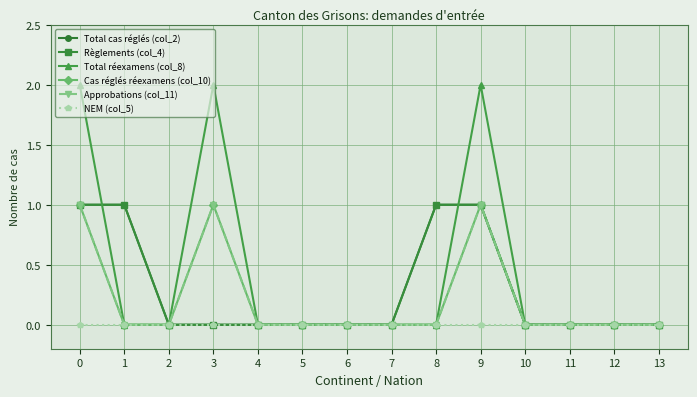

Does the chart have visible grid lines?

Yes